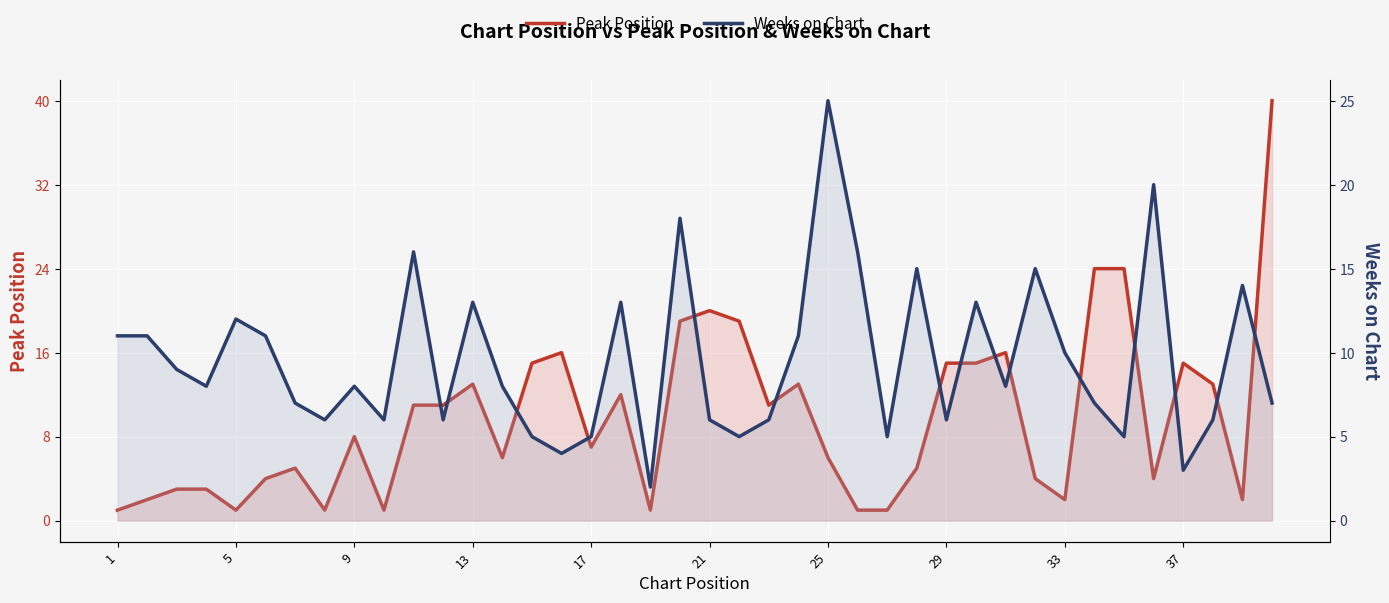

After their last crossing, which series has the higher values: Weeks on Chart or Peak Position?

Peak Position